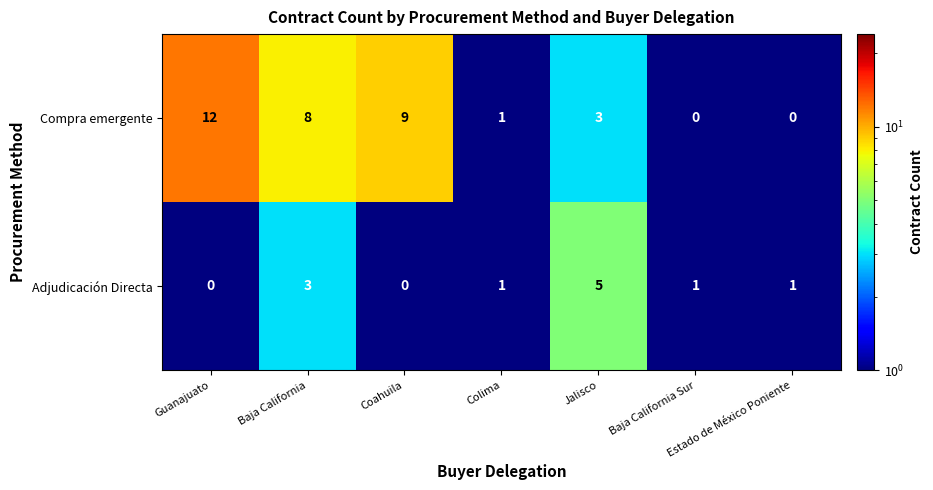

What is the highest value of the Compra emergente series?

12